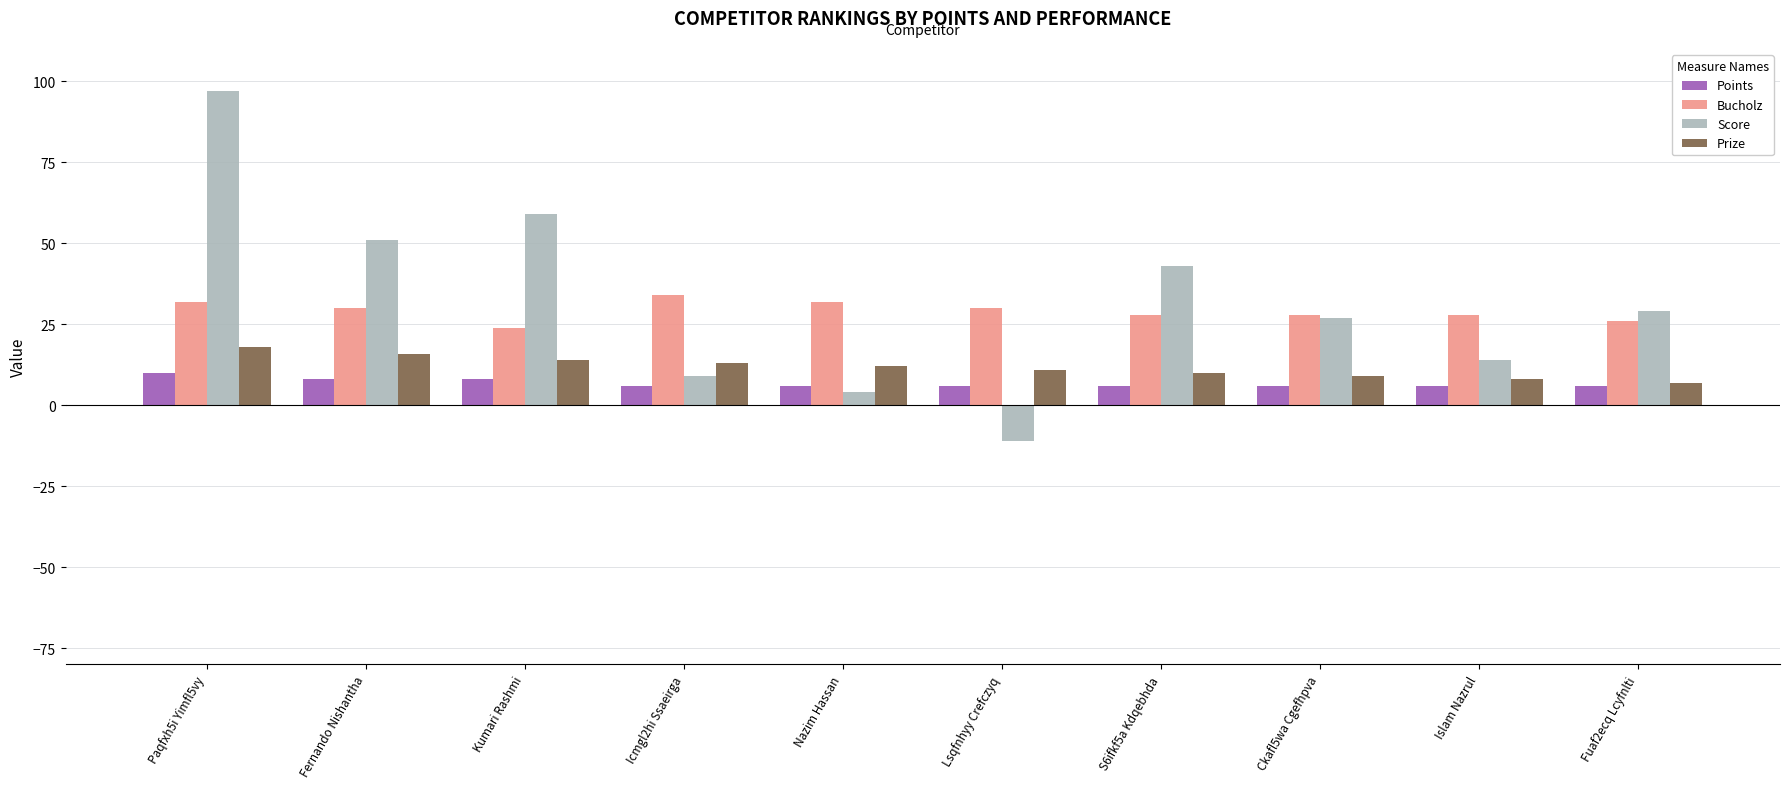

Is it true that Bucholz equals 37 at Fuaf2ecq Lcyfnlti?

False